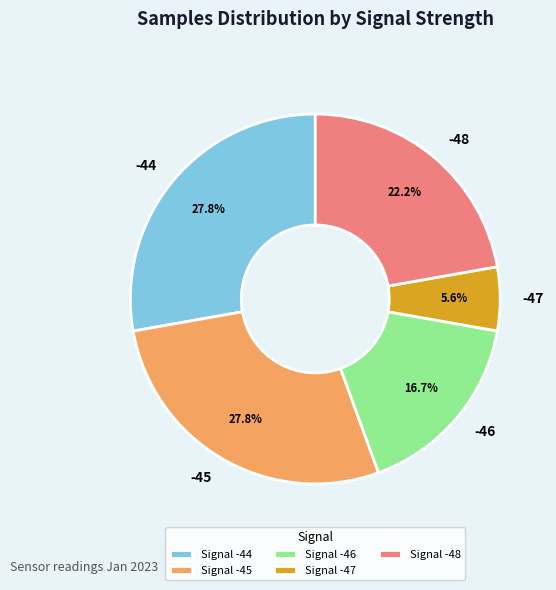

Does Signal -46 represent more than half of the total?

No